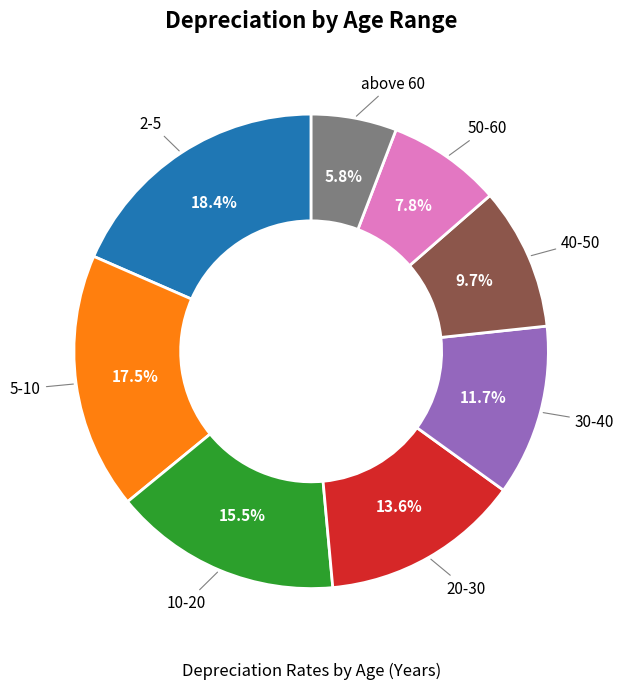

Is there any slice that represents more than half of the pie?

No